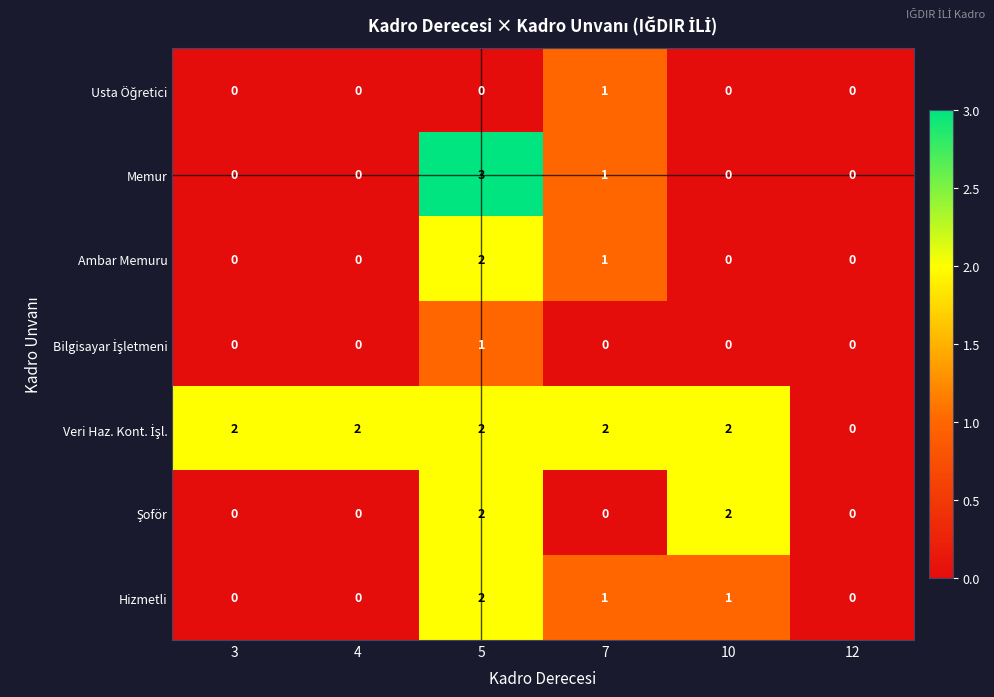

Count the number of data series in this chart.

7